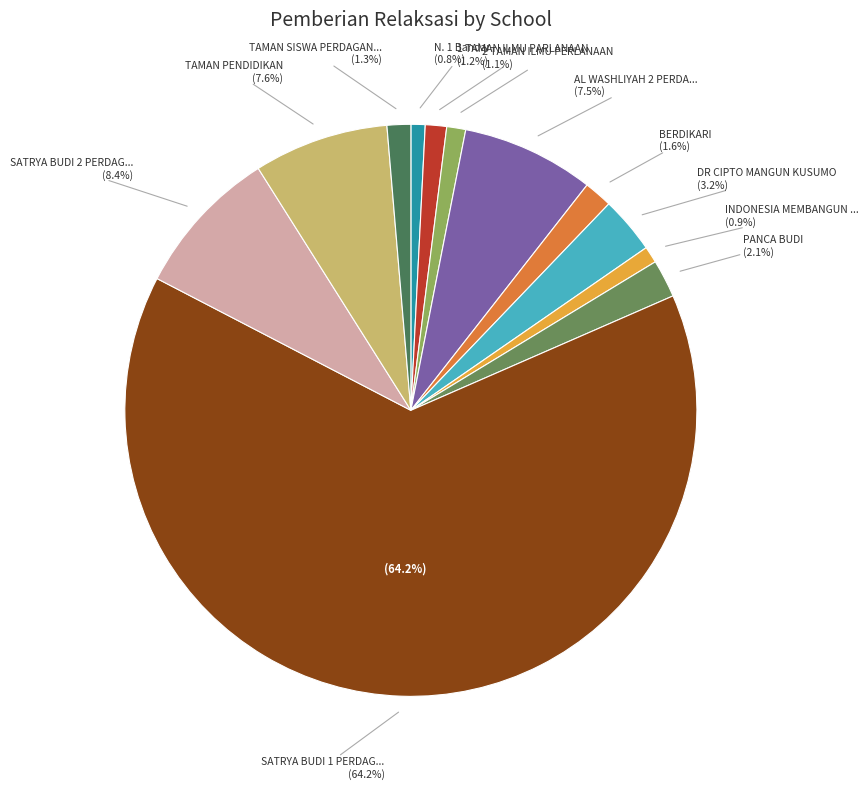

Does any single category account for the majority?

Yes